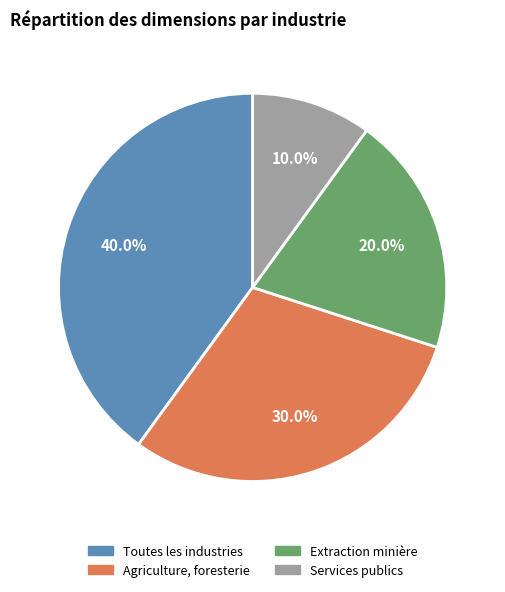

Does any single category account for the majority?

No